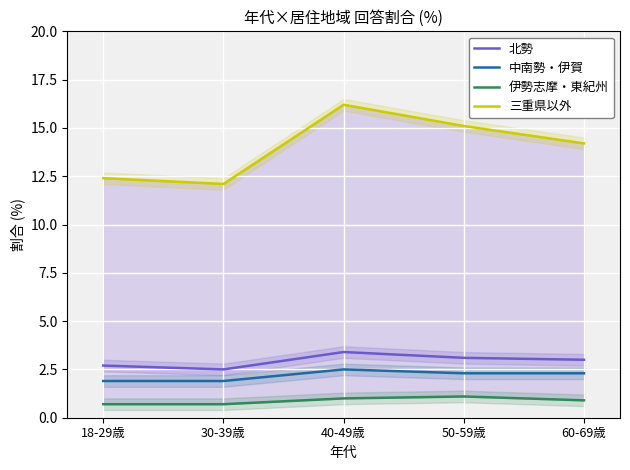

Which has a higher value, 50-59歳 or 30-39歳?

50-59歳